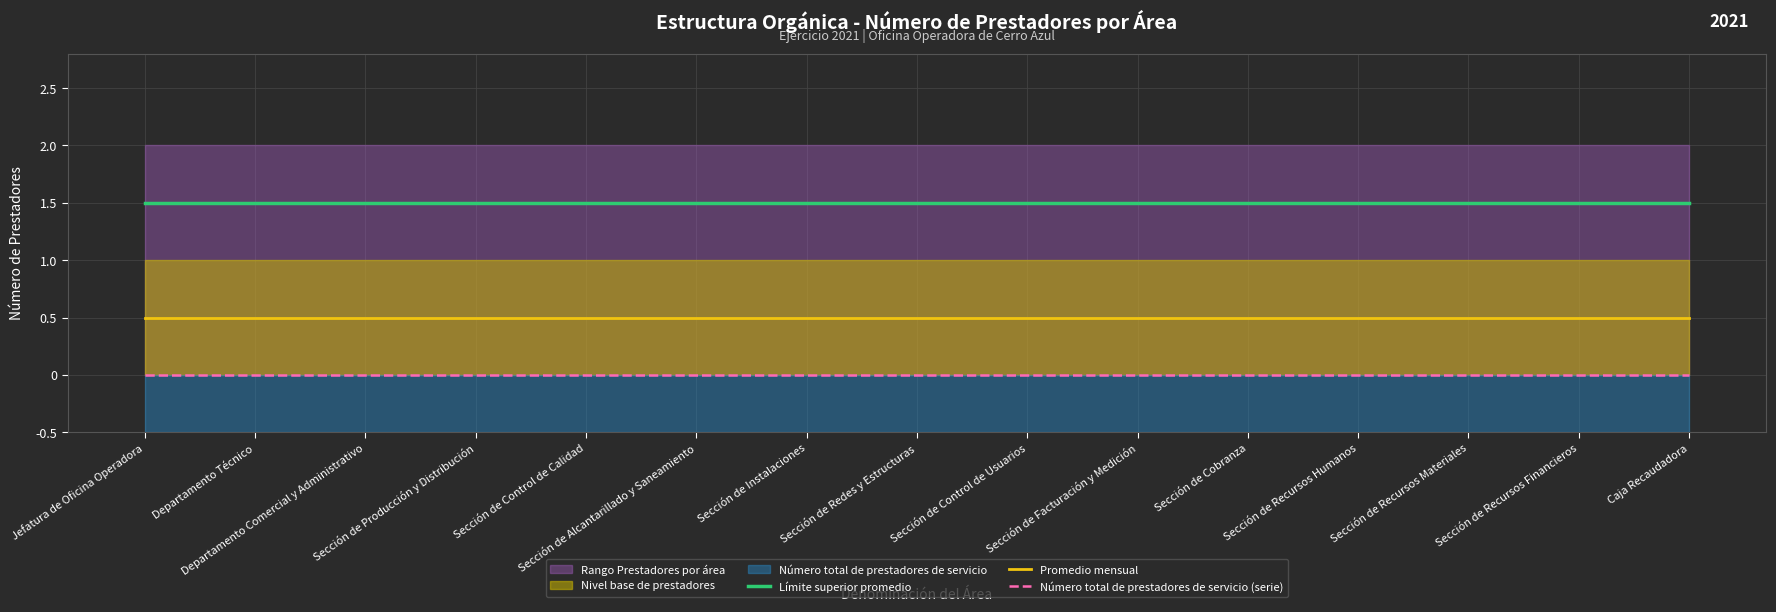

What is the label of the 13th point from the right?

Departamento Comercial y Administrativo